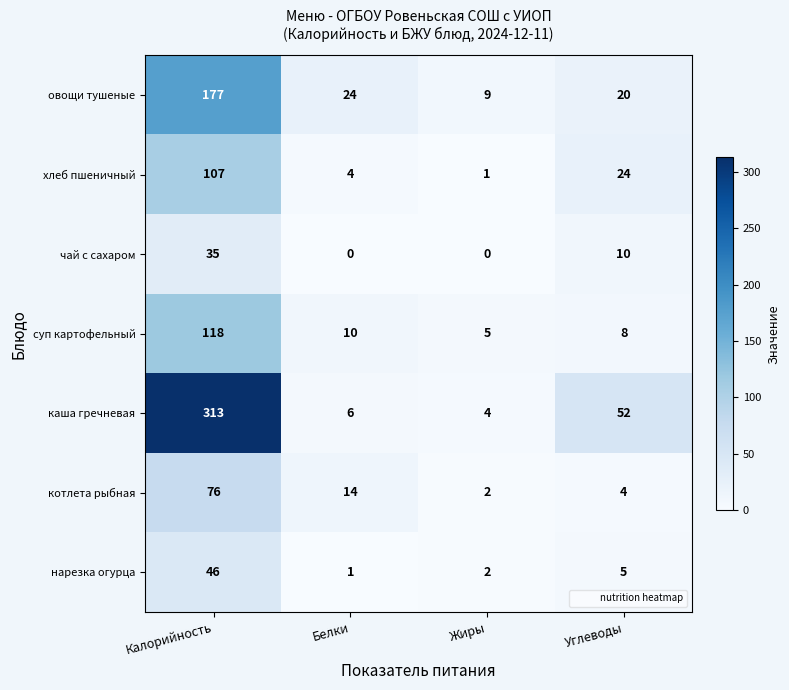

What is the spread (max minus min) of values at Калорийность?

278